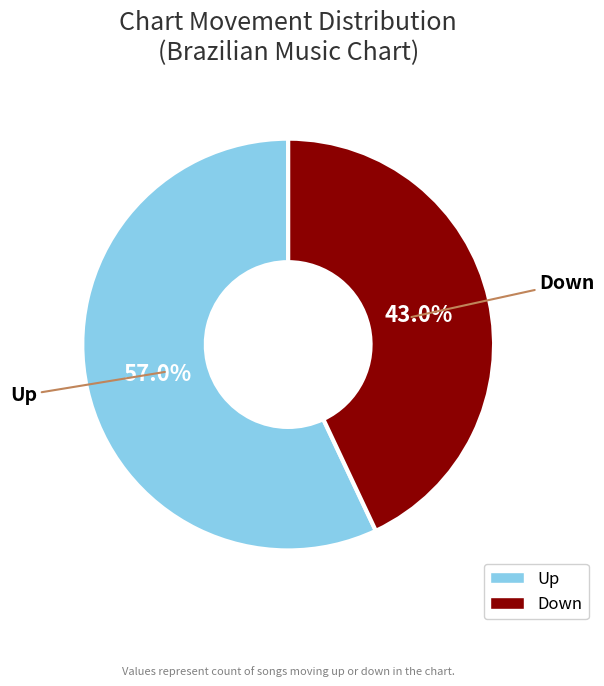

Rank the categories by value from lowest to highest.

Down, Up